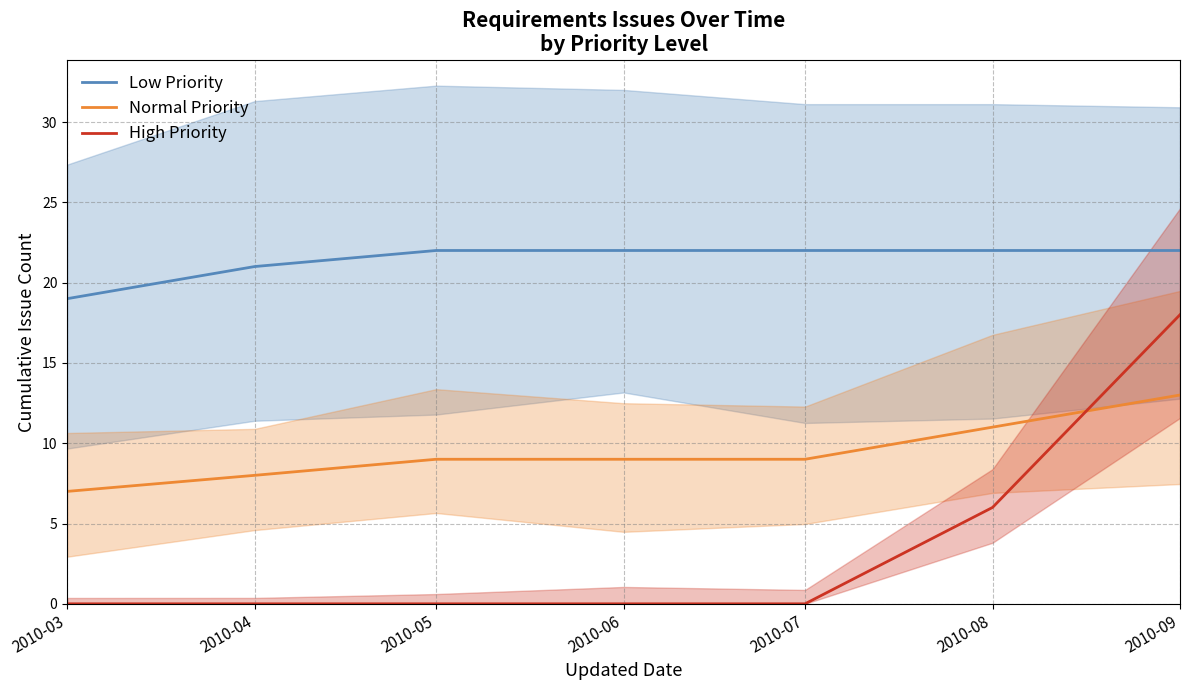

At which label is Low Priority closest to 20?

2010-03